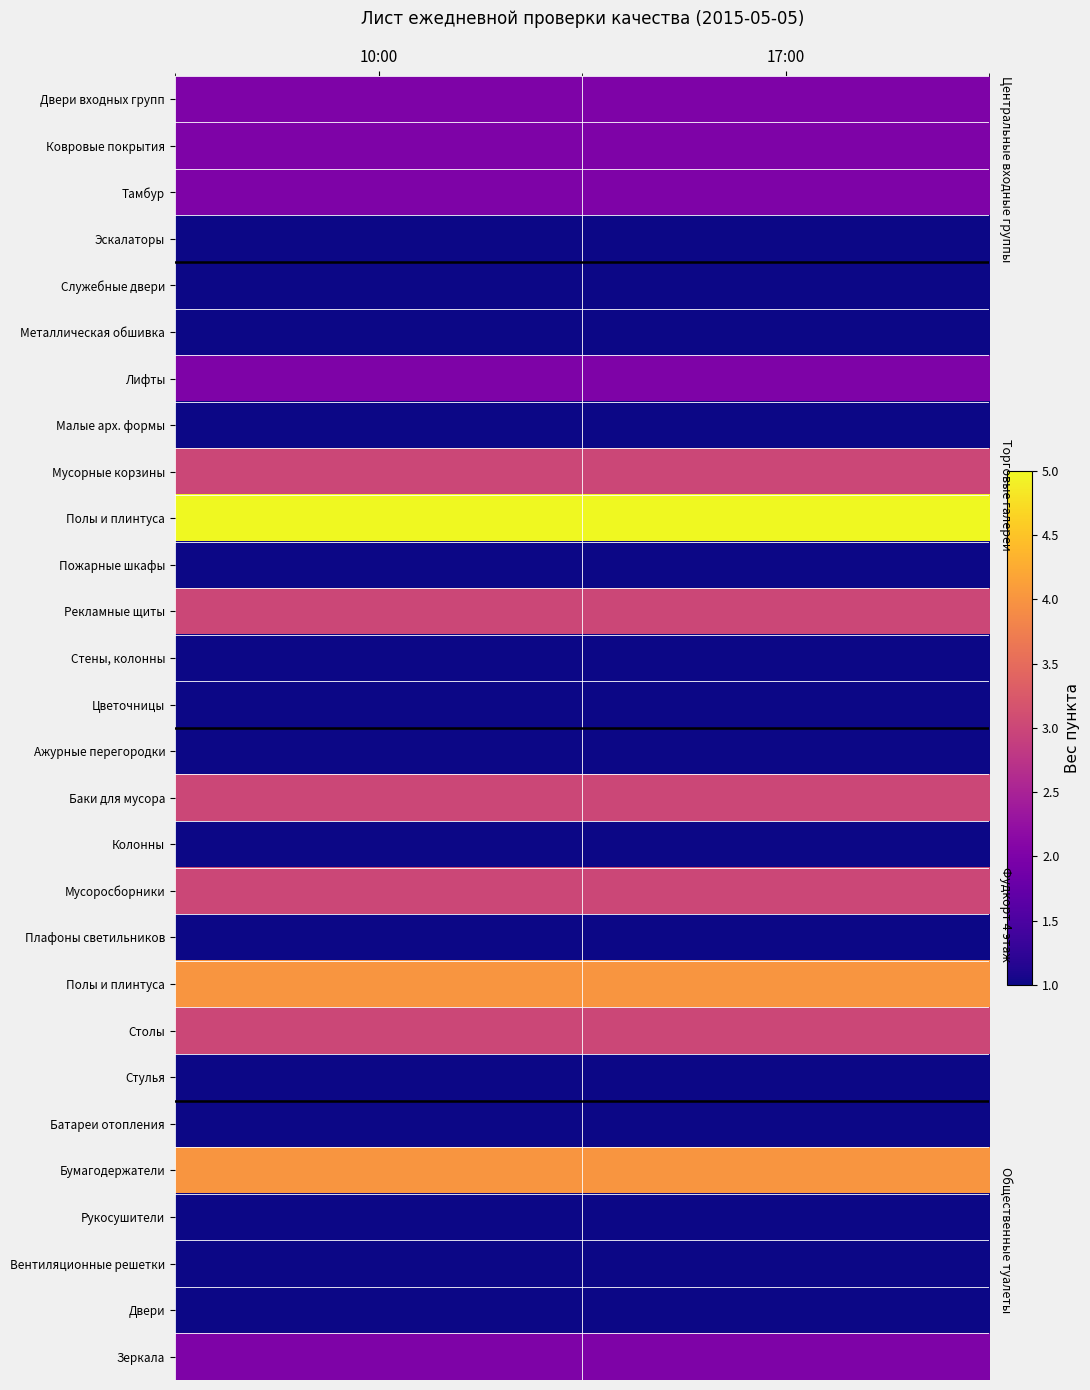

Between 10:00 and 17:00, which is larger?

10:00